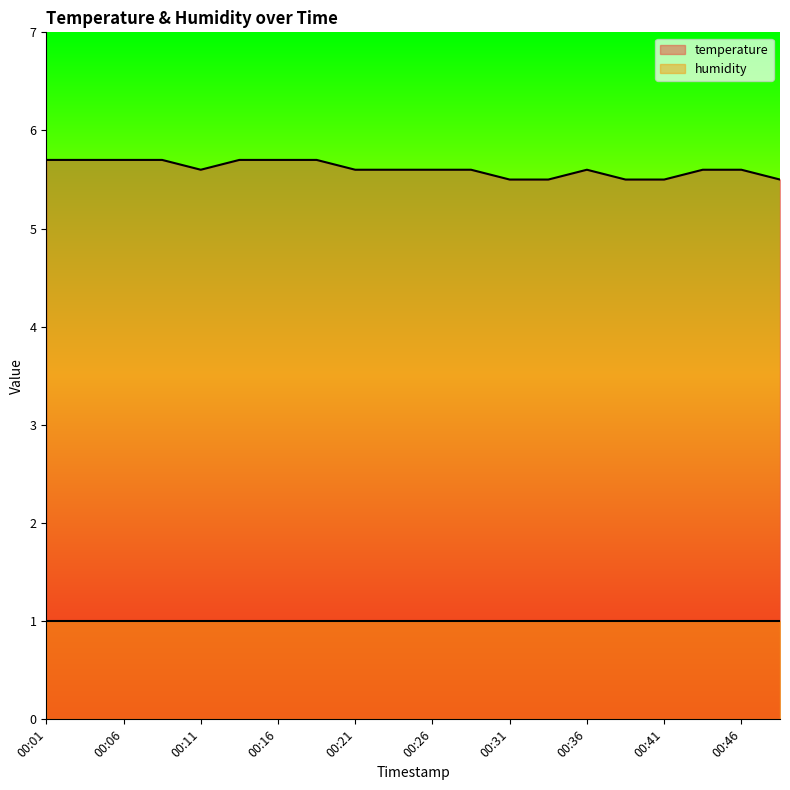

What is the value of the 15th point from the left?

5.6